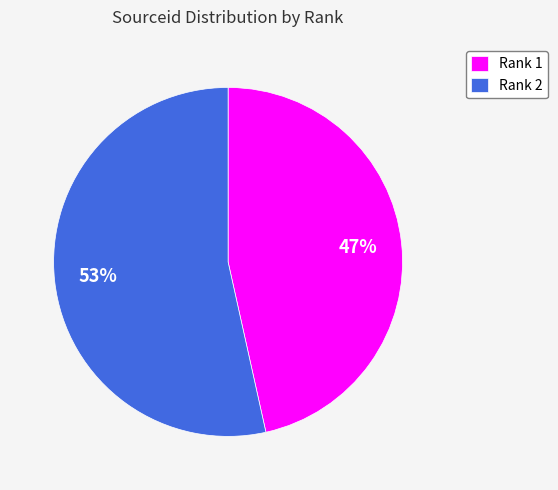

To the nearest percent, what is the average slice percentage?

50%